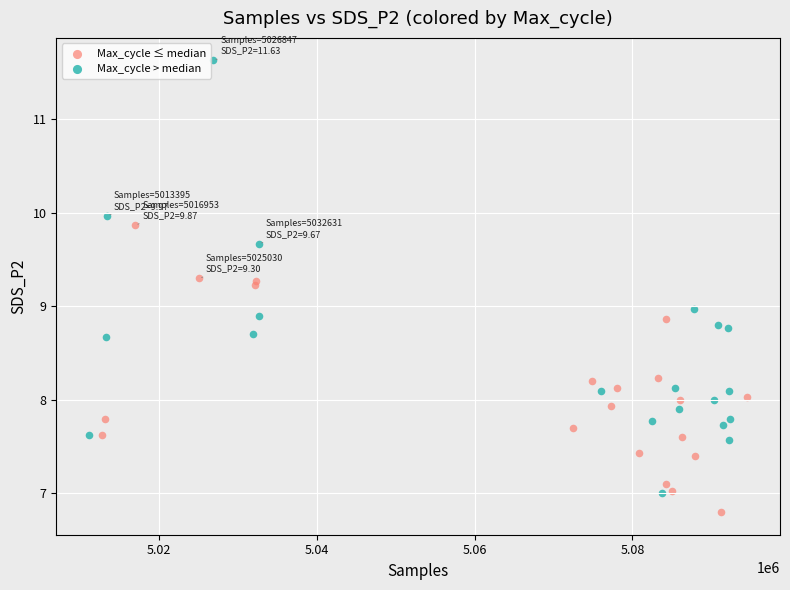

Which series contains the highest Y value?

Max_cycle > median